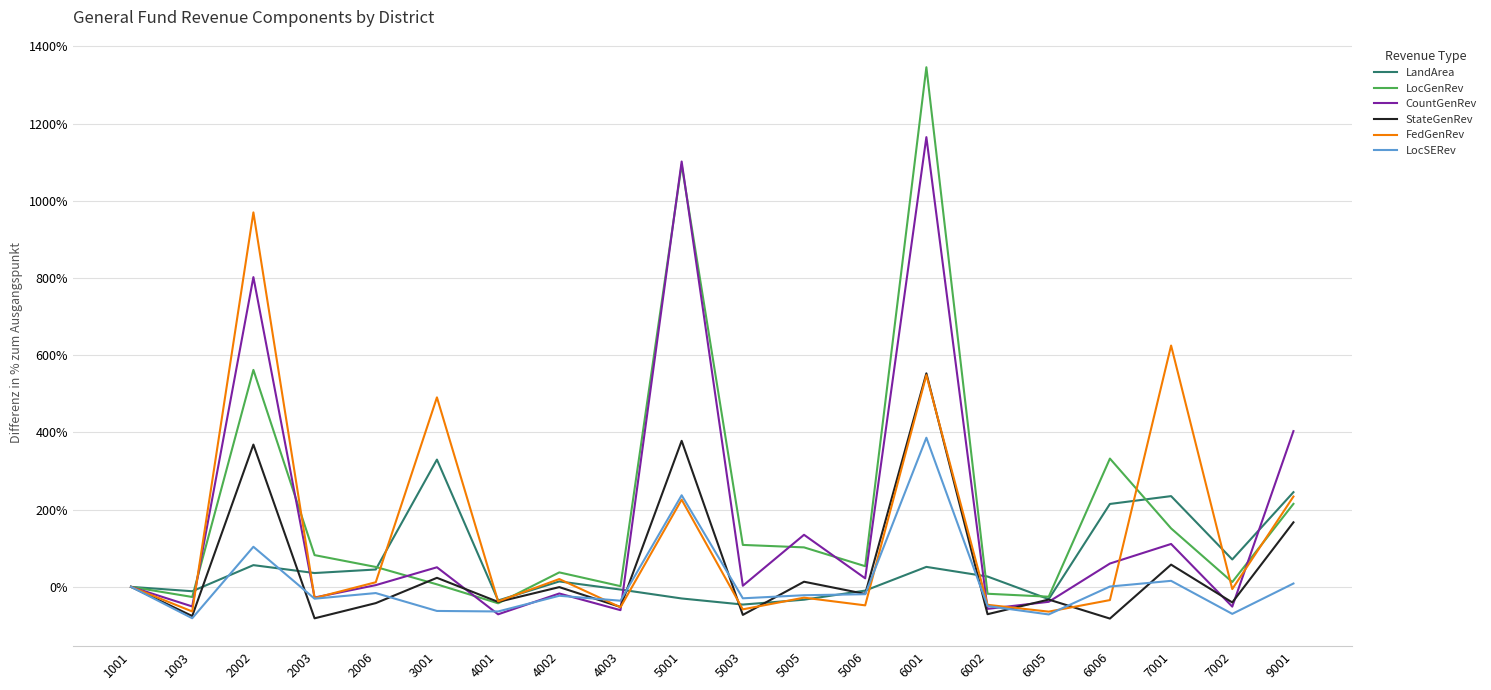

Is it true that FedGenRev equals 20.2 at 4002?

True